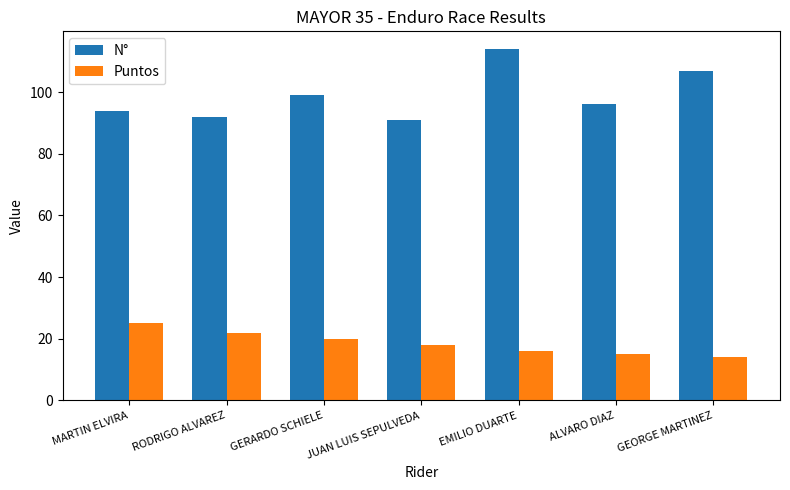

Which category has the highest value in the Puntos series?

MARTIN ELVIRA